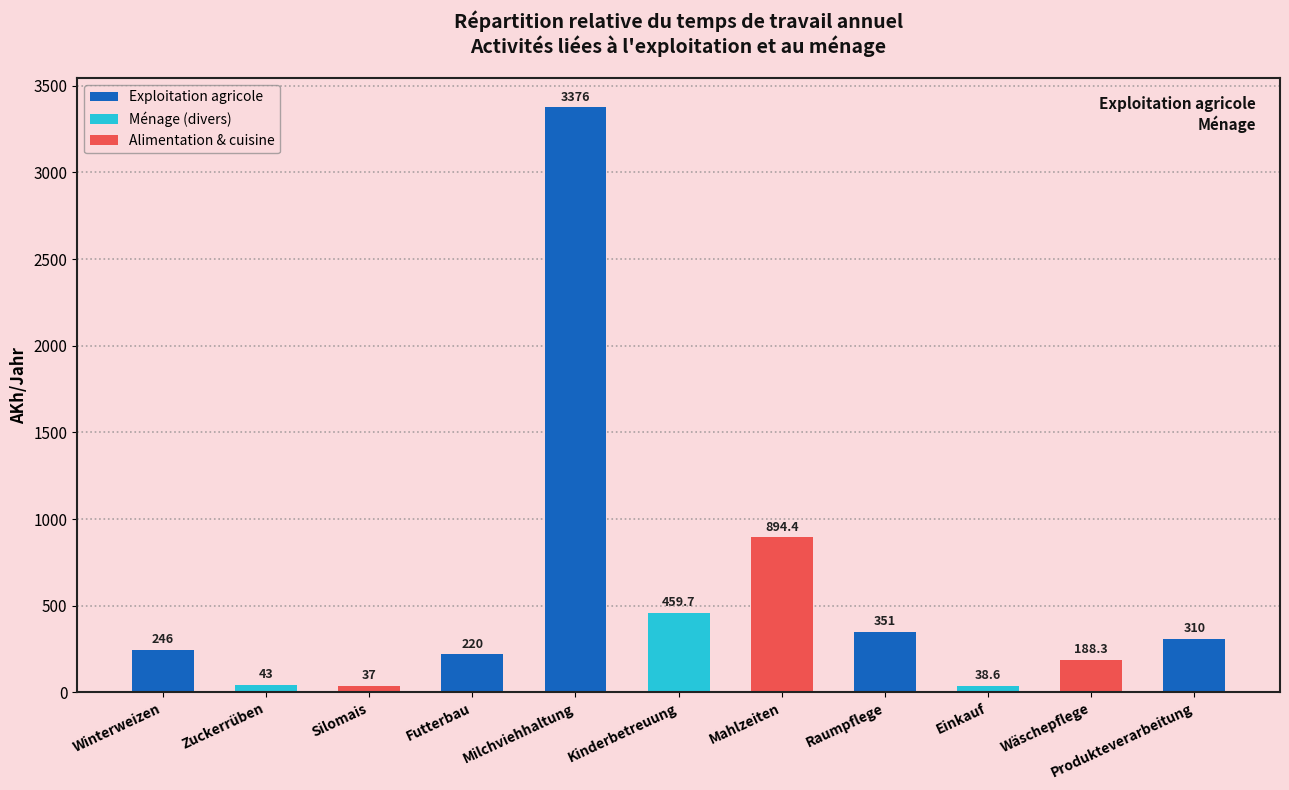

Which has a higher value, Milchviehhaltung or Silomais?

Milchviehhaltung